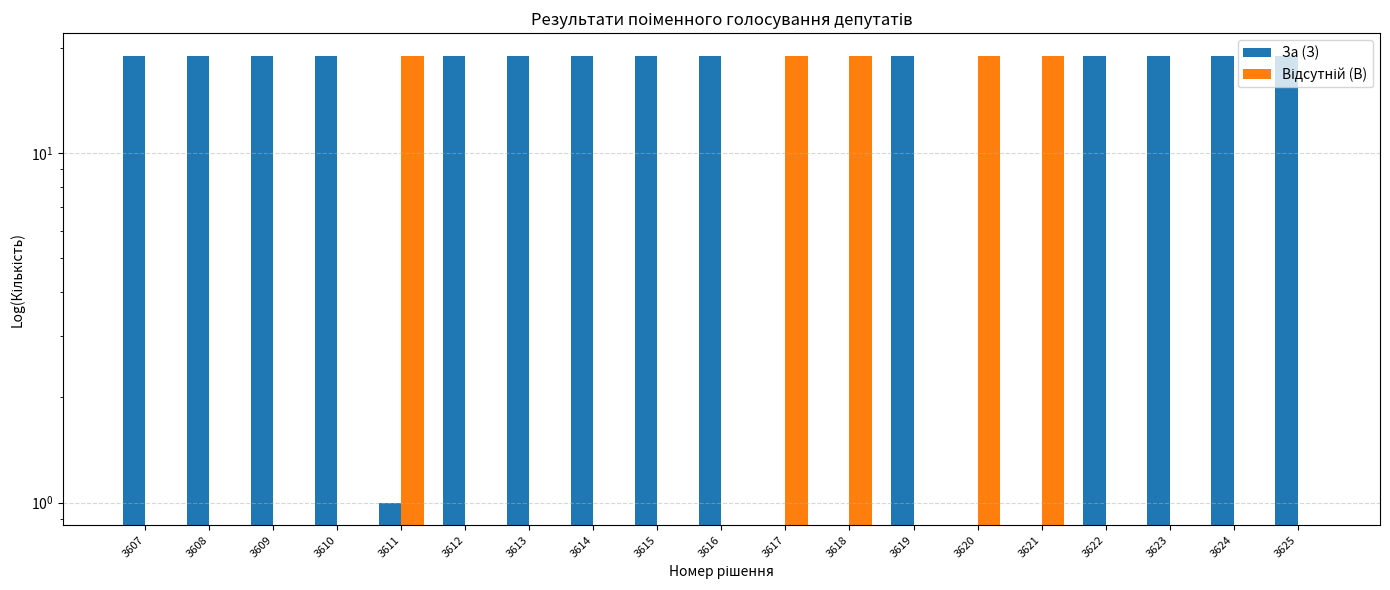

Rank the series by their maximum value, from highest to lowest.

За (З), Відсутній (В)